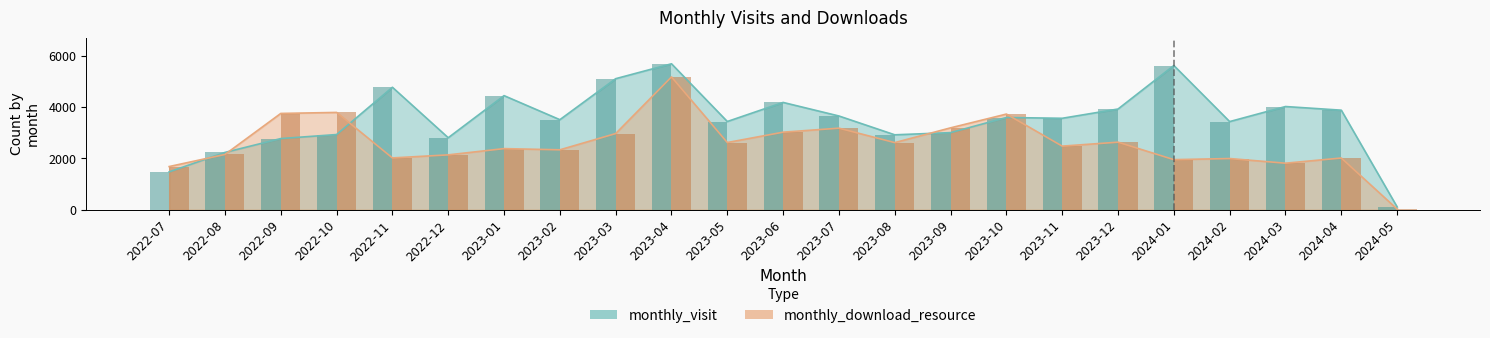

The monthly_download_resource series shows 2082 at 2023-09. True or false?

False